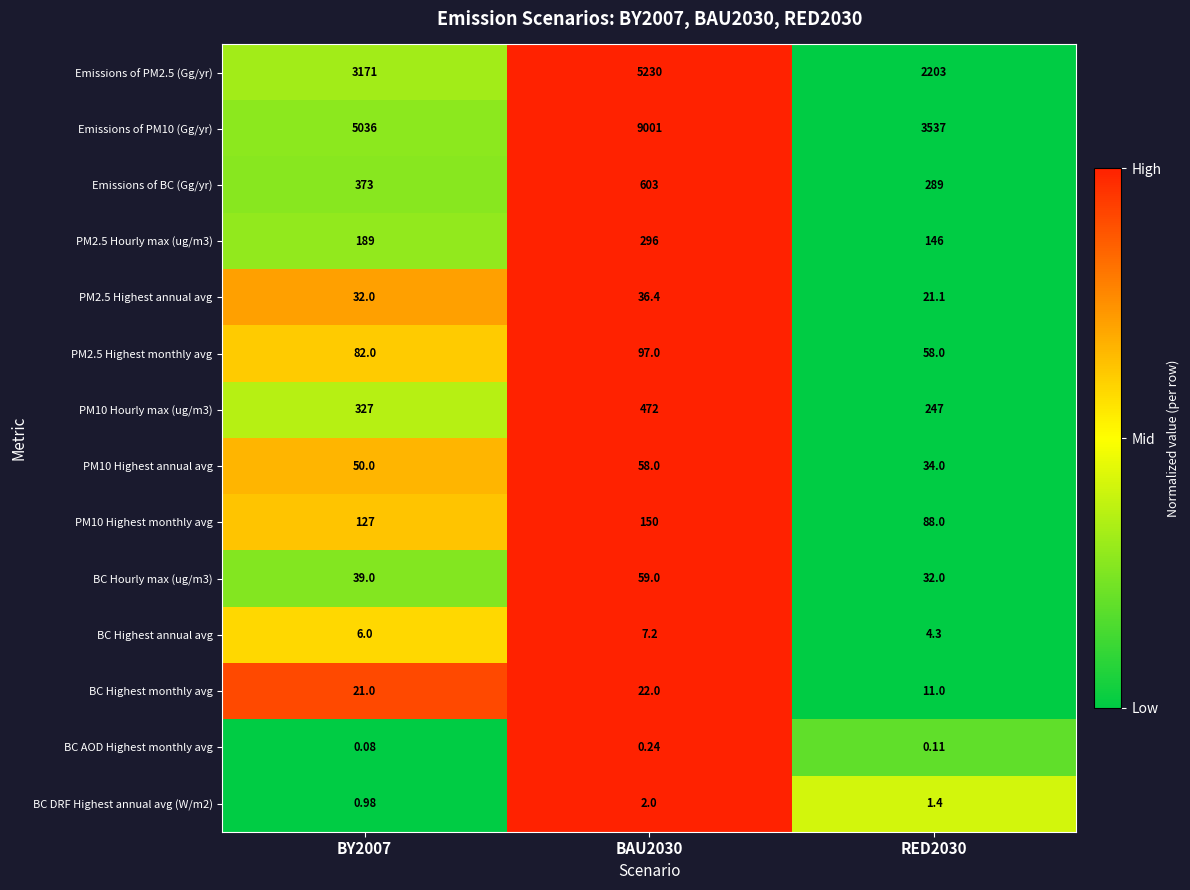

Is the value of BC AOD Highest monthly avg at RED2030 greater than the value of PM10 Hourly max (ug/m3) at BAU2030?

No